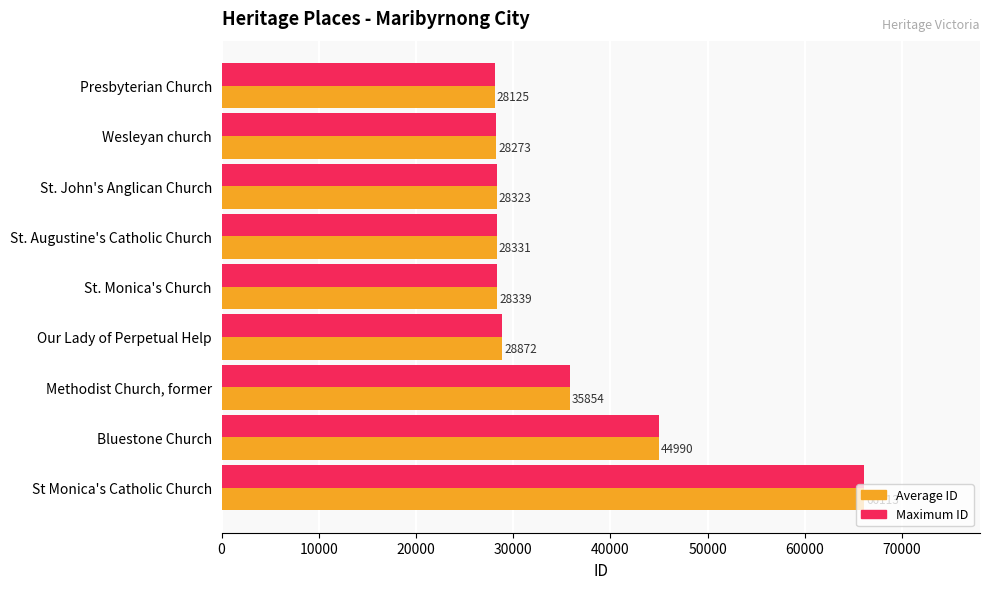

Which label corresponds to the smallest value in the chart?

Presbyterian Church